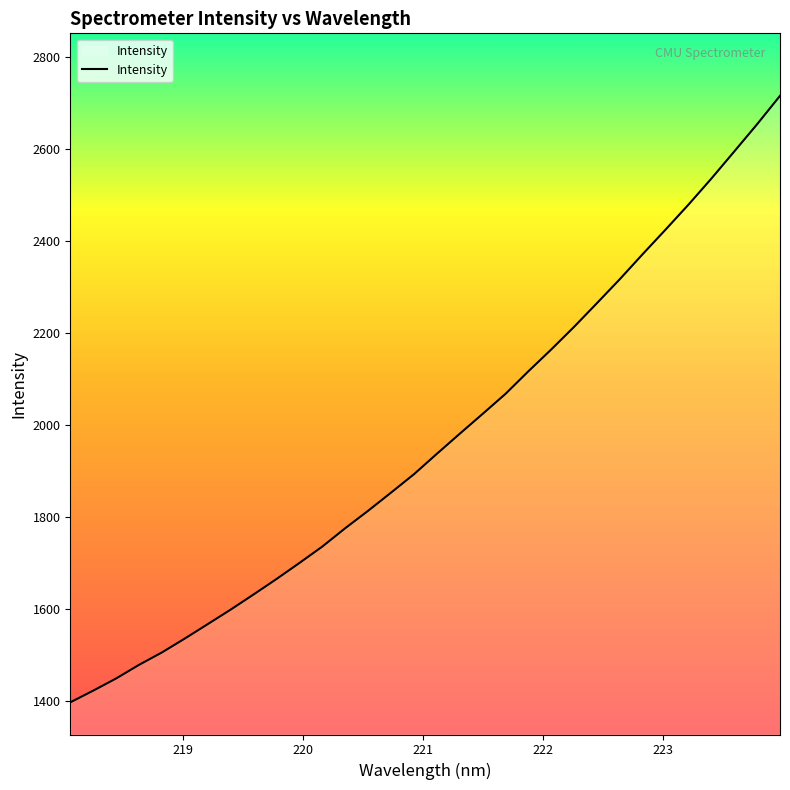

What is the difference between the maximum and minimum values?

1318.0